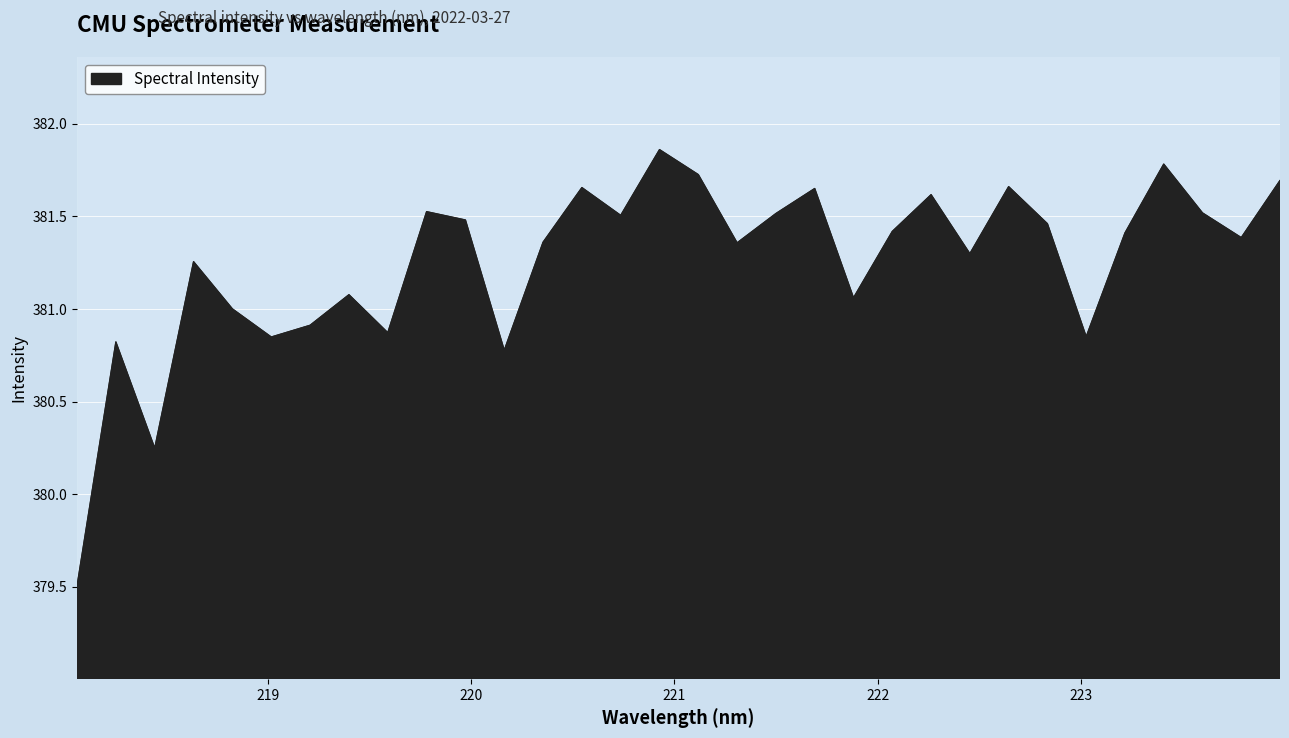

Rank the categories by value from lowest to highest.

218.0596, 218.442, 220.1623, 218.2508, 219.0156, 223.0264, 219.589, 219.2067, 218.8244, 221.8812, 219.3979, 218.6332, 222.4538, 221.3083, 220.3533, 223.7895, 223.2172, 222.0721, 222.8355, 219.9712, 220.7354, 221.4993, 223.5987, 219.7801, 222.263, 221.6902, 220.5444, 222.6447, 223.9802, 221.1174, 223.408, 220.9264